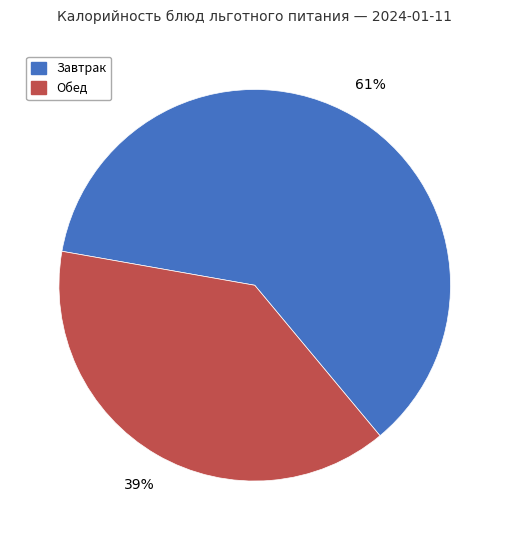

What is the largest slice in the pie chart?

Завтрак